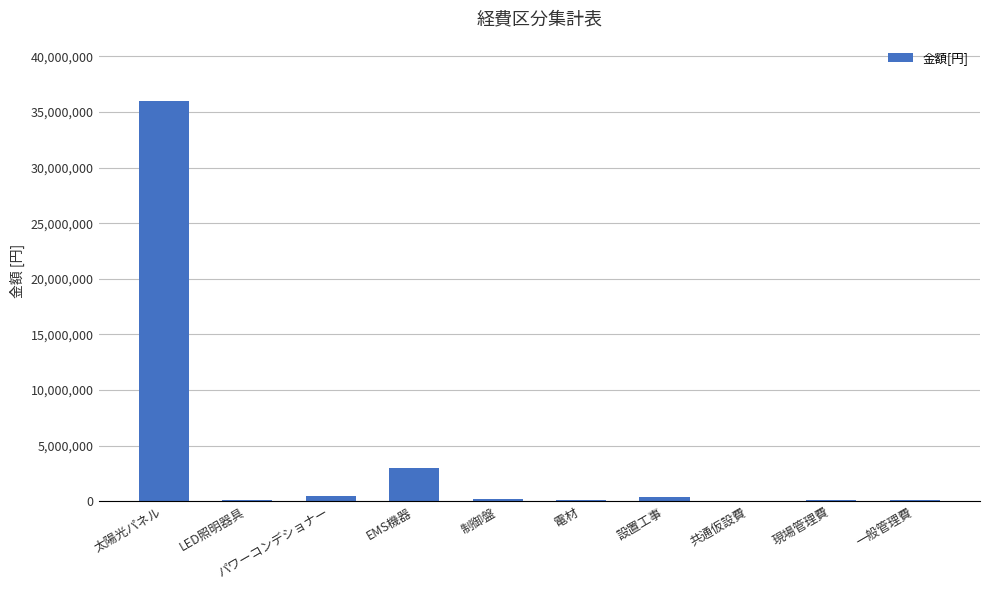

At which label is the value closest to 18010000?

EMS機器